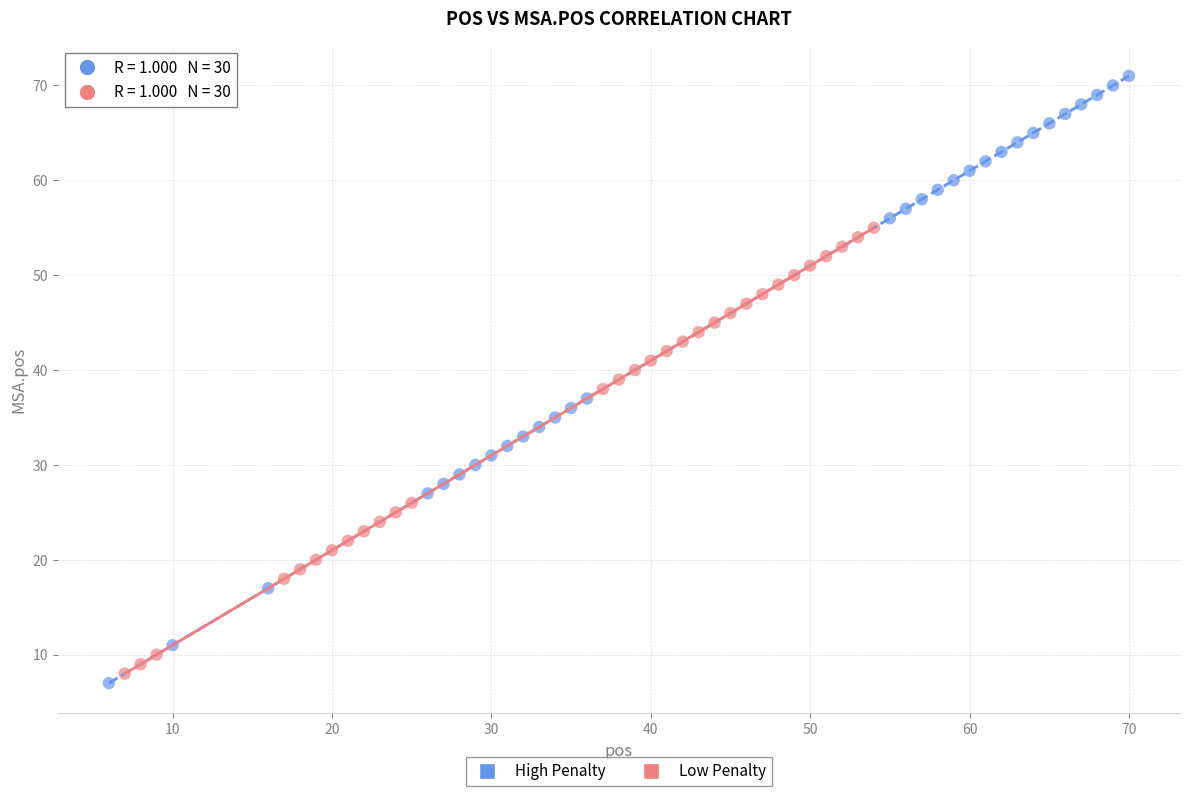

Which series contains the highest Y value?

High Penalty